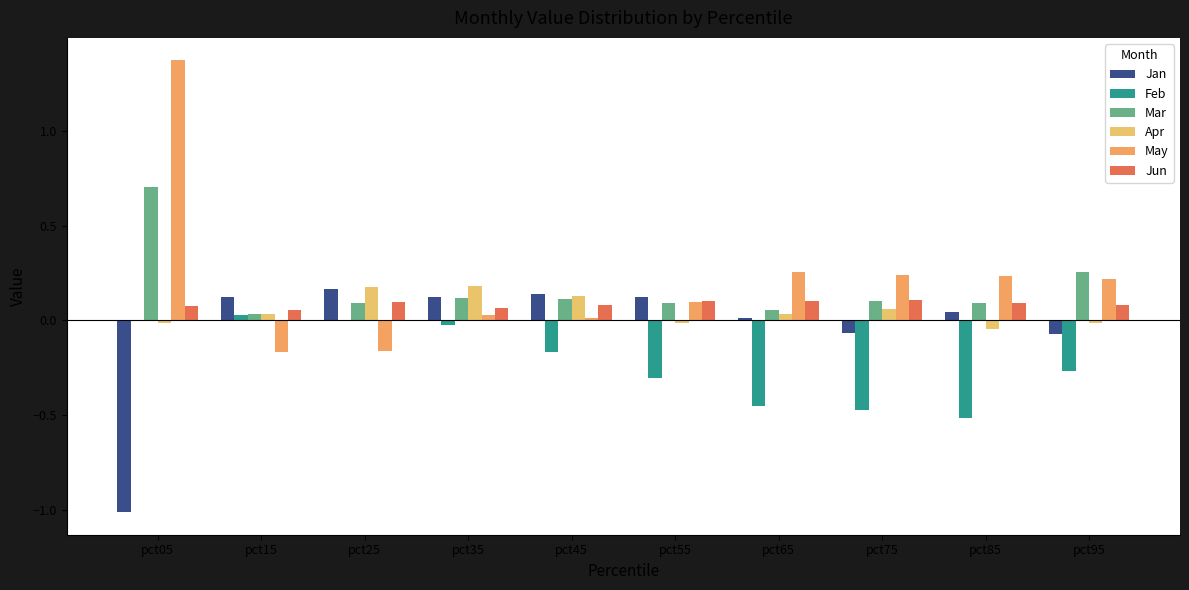

Between pct05 and pct75, which series saw the biggest shift?

May